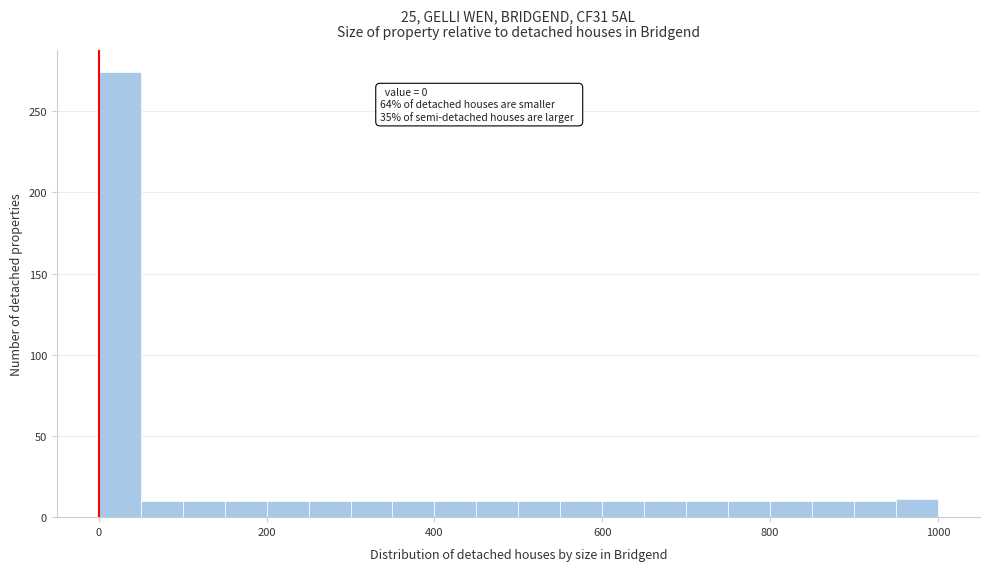

Read against the x-axis, roughly where is the centre of the tallest bar?

20